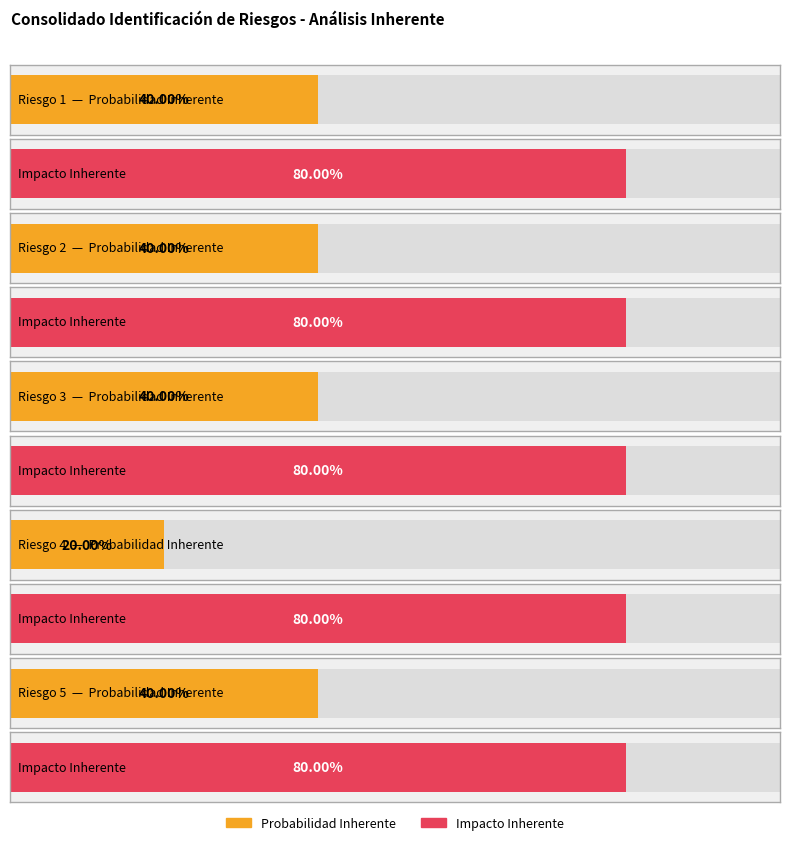

Which has a higher value, Riesgo 3 or Riesgo 2?

Riesgo 3